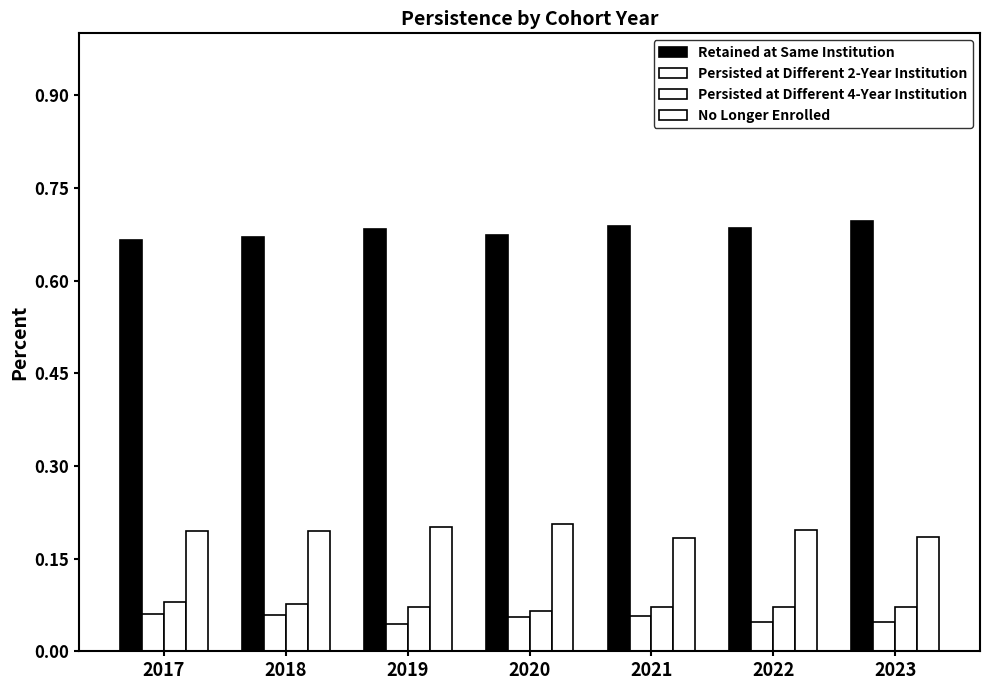

What is the value of the Persisted at Different 2-Year Institution bar at the 5th from the left?

0.1